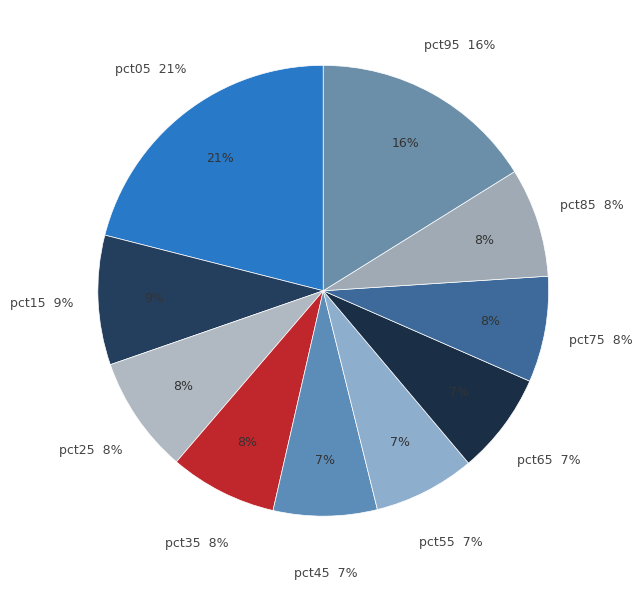

Is it true that pct45 is 16% of the pie?

False